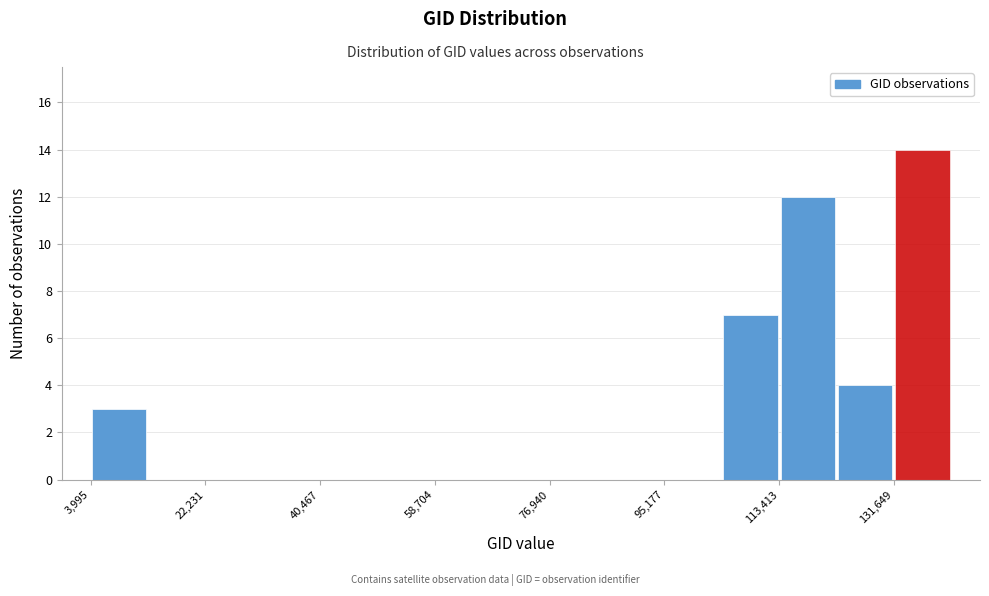

Reading left to right, transcribe this chart: for each bar, give the range it covers on the x-axis and its height. Neither the bar edges nor the heights are printed on the chart, so give them approximately, as read against the axes.

4000 to 14000: 3
14000 to 22000: 0
22000 to 32000: 0
32000 to 40000: 0
40000 to 50000: 0
50000 to 58000: 0
58000 to 68000: 0
68000 to 76000: 0
76000 to 86000: 0
86000 to 96000: 0
96000 to 104000: 0
104000 to 114000: 7
114000 to 122000: 12
122000 to 132000: 4
132000 to 140000: 14